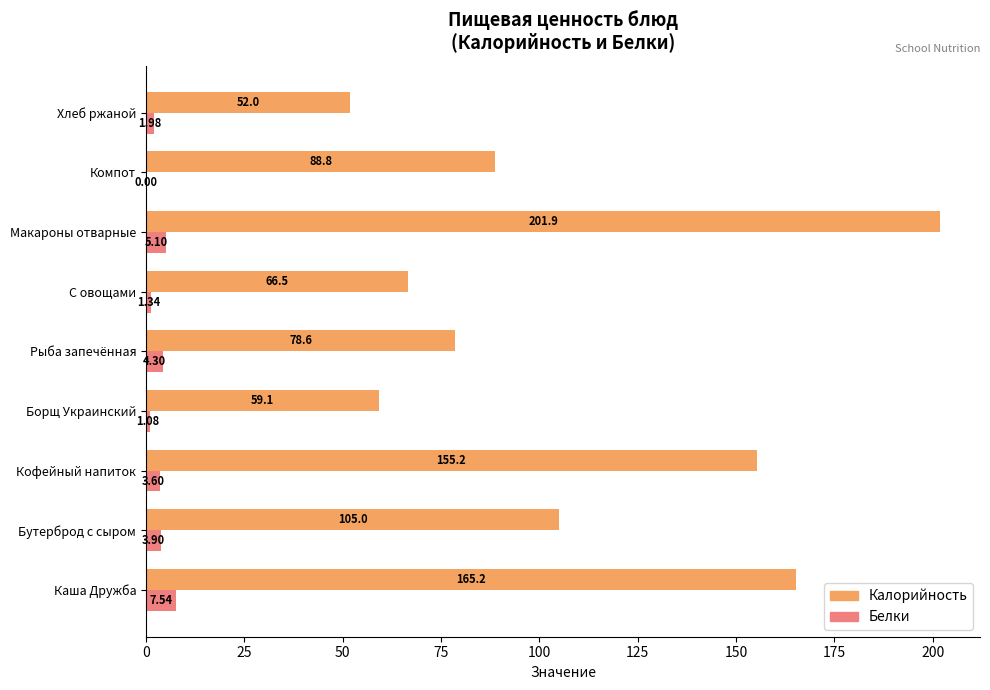

At which label does Калорийность reach its peak?

Макароны отварные